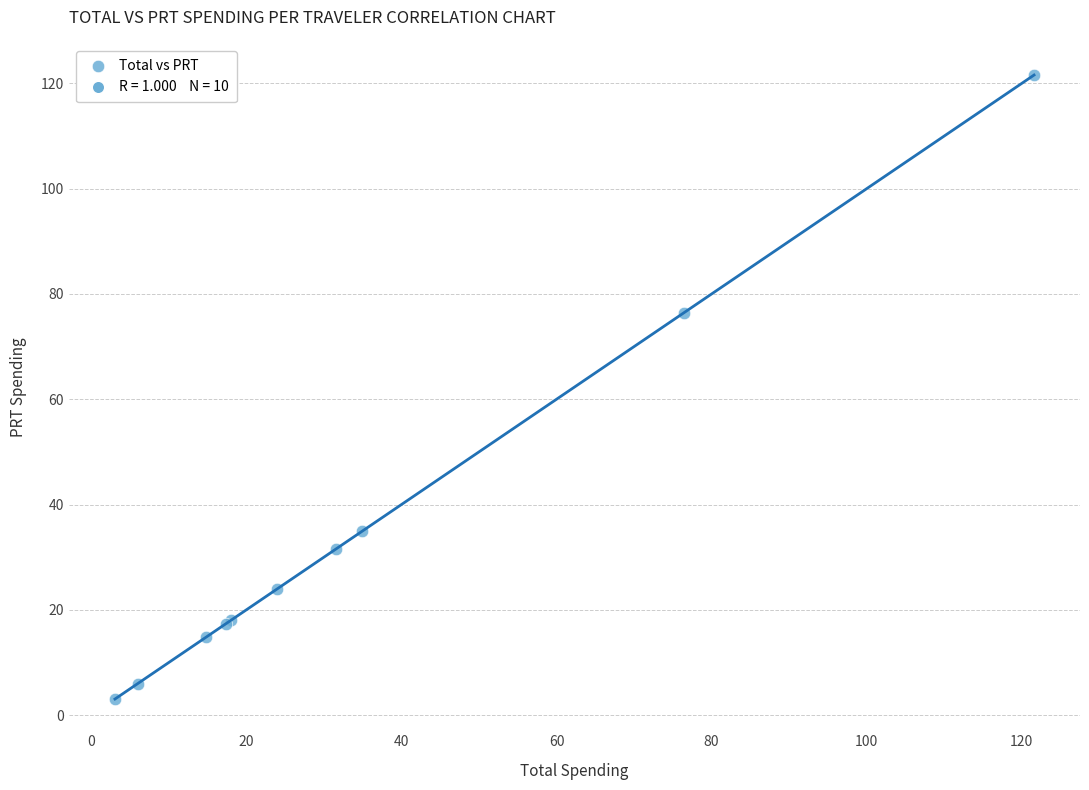

What Y value in the scatter plot is closest to 62?

76.4